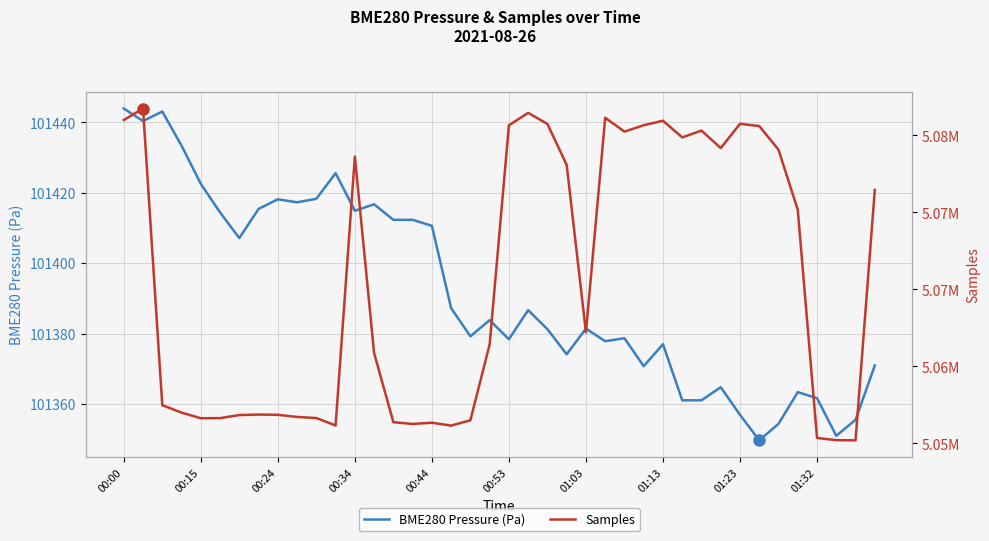

Is it true that BME280 Pressure (Pa) equals 166605.4 at 00:34?

False